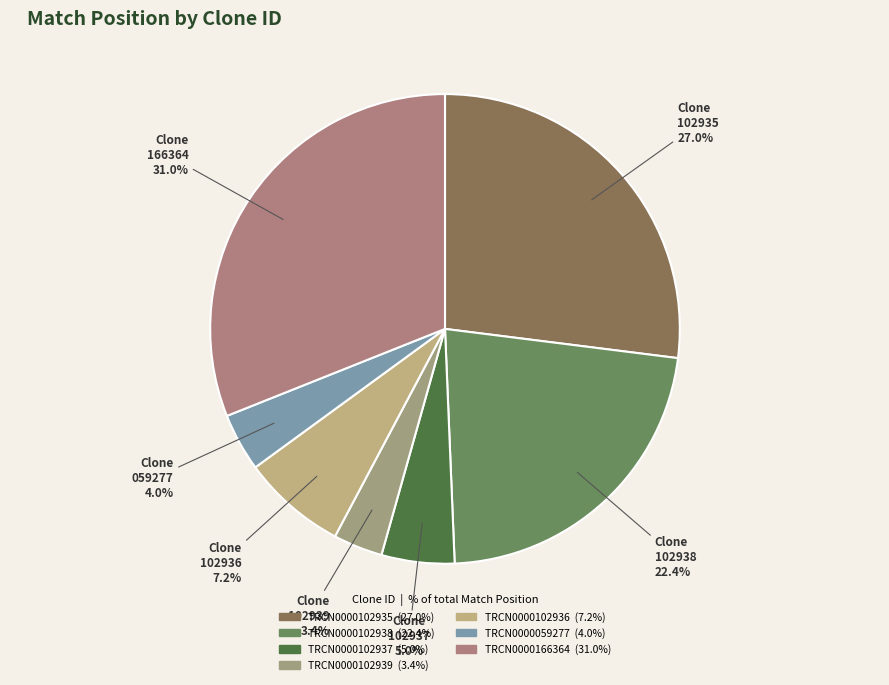

Is TRCN0000102936 the majority of the pie?

No